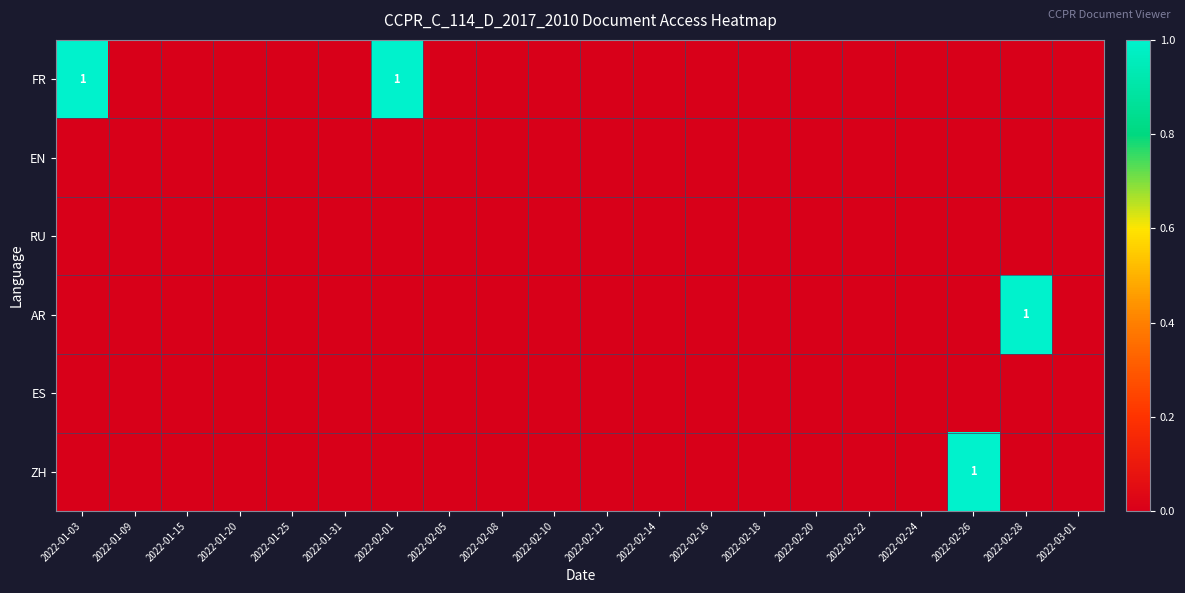

The ZH series shows 1 at 2022-02-26. True or false?

True